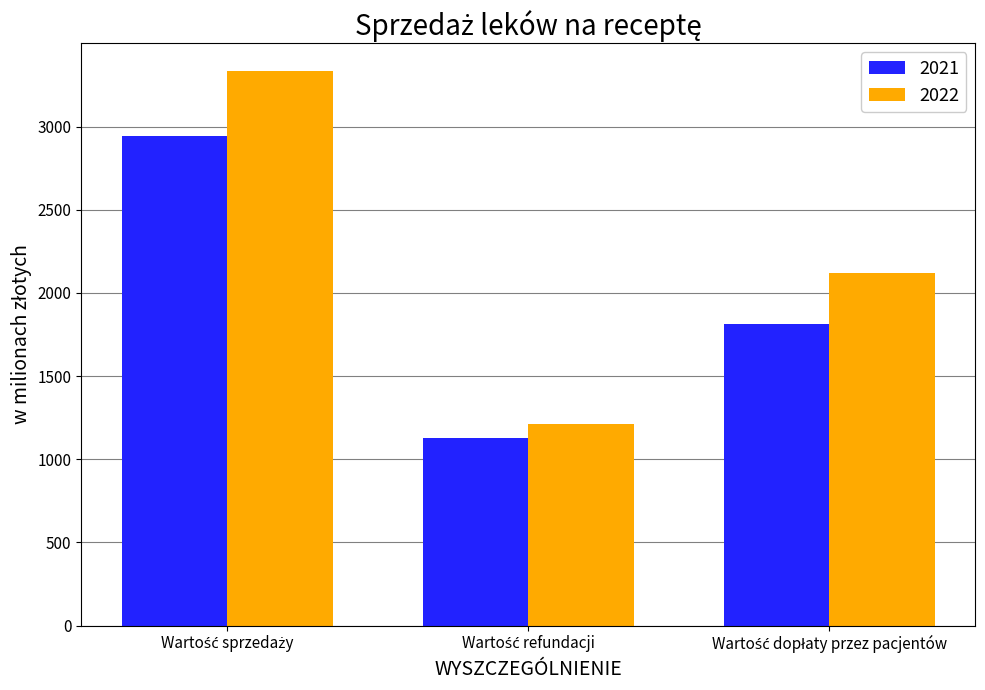

Which series has the largest total across all categories?

2022